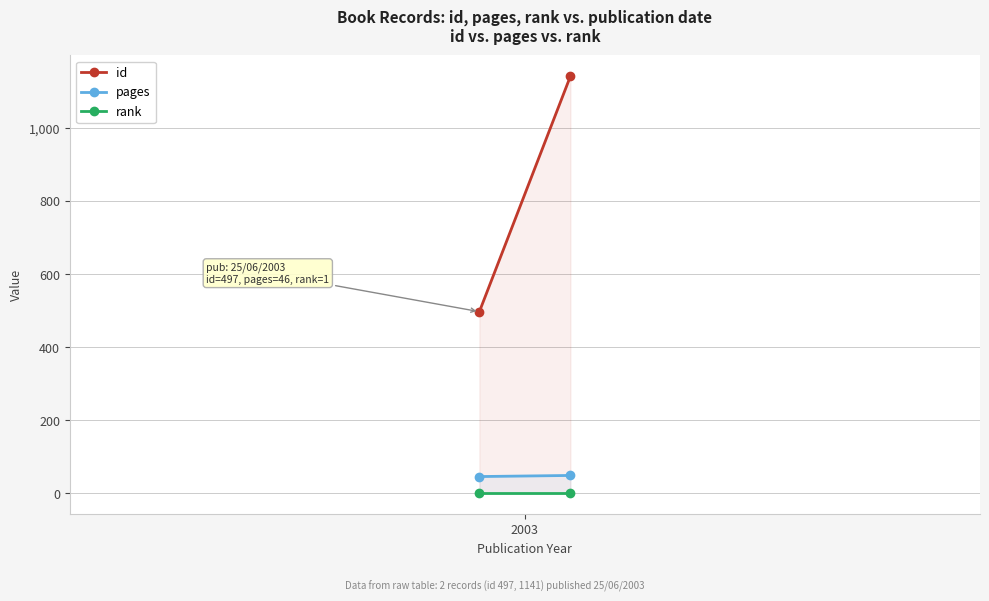

What is the difference between the maximum and minimum values in the id series?

644